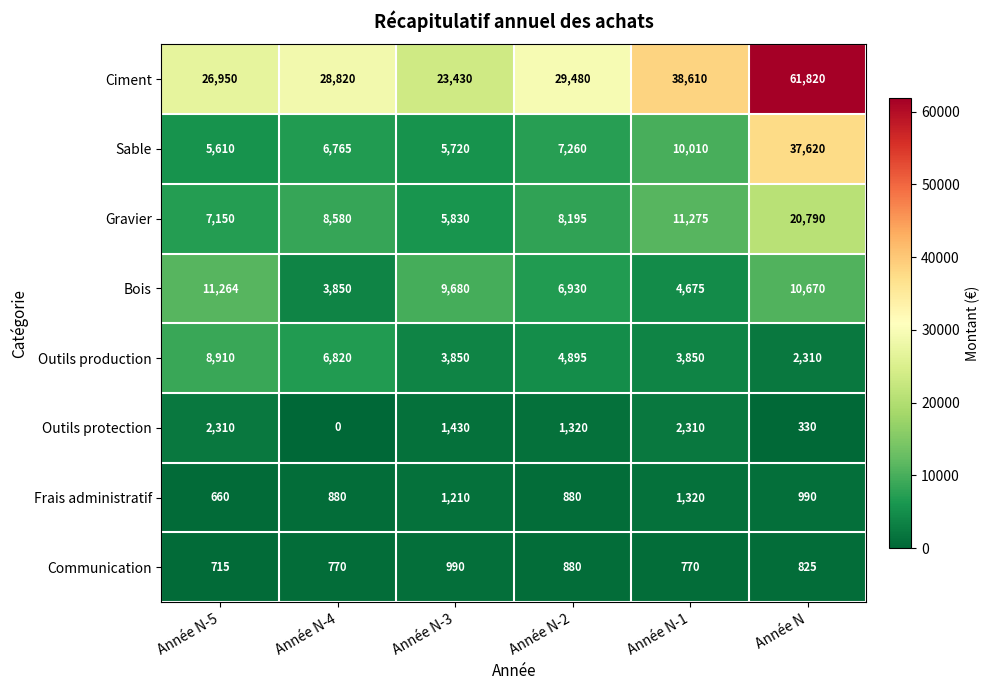

What is the spread (max minus min) of values at Année N-2?

28600